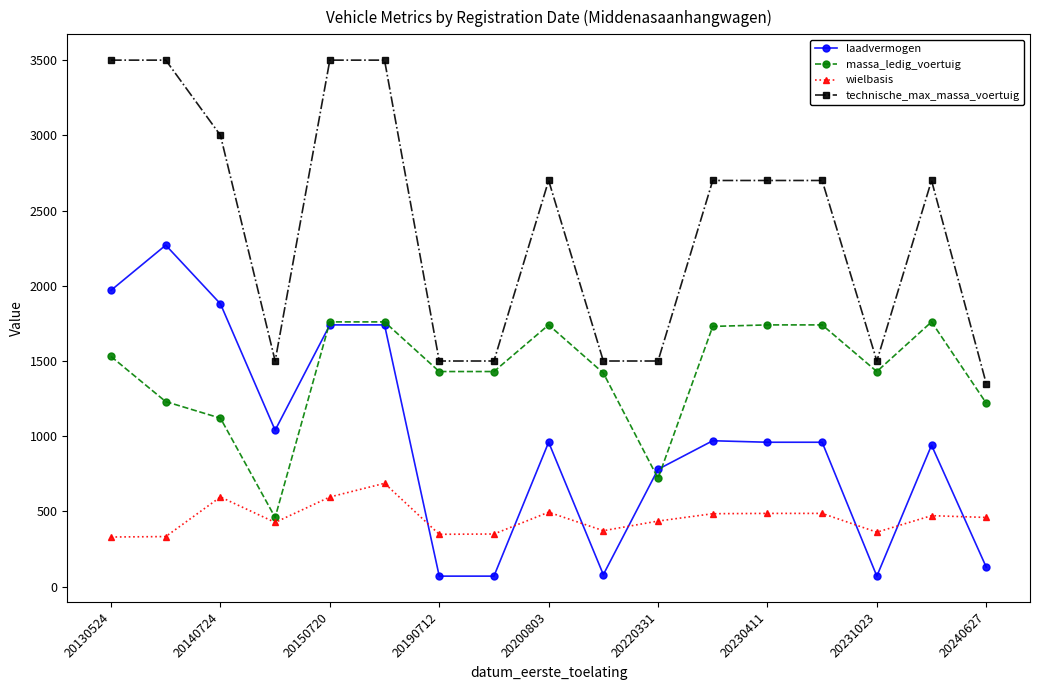

What is the minimum value for wielbasis?

330